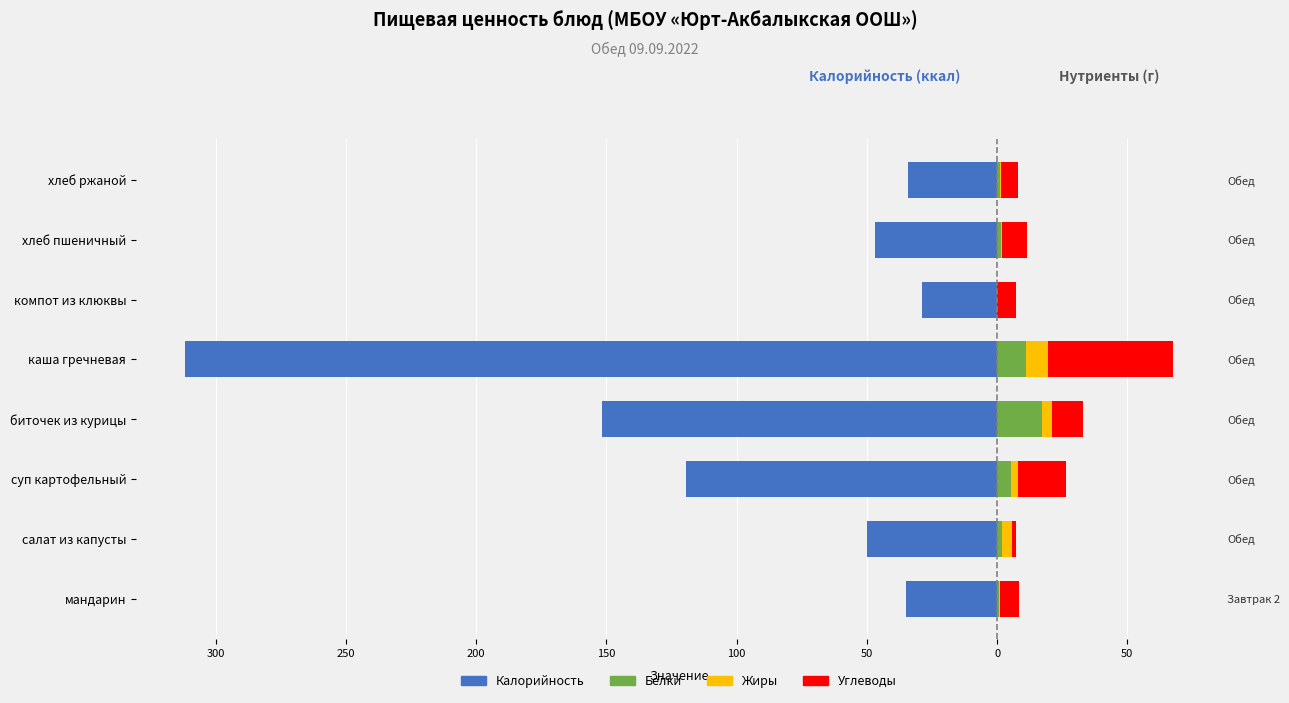

Which series changed the most between 50 and 0?

Калорийность